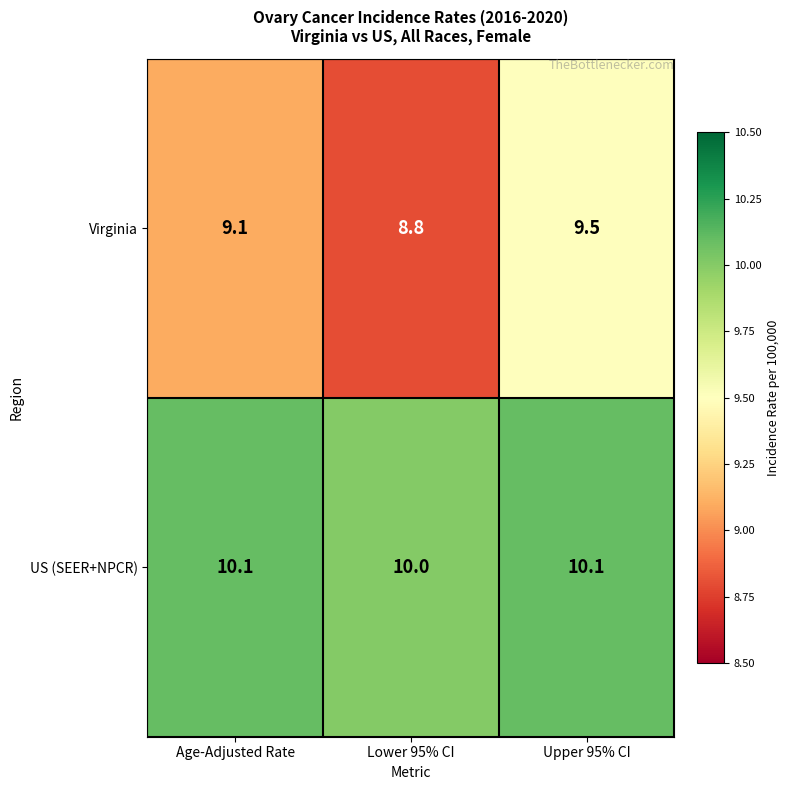

List the series in order of their peak value, lowest first.

Virginia, US (SEER+NPCR)